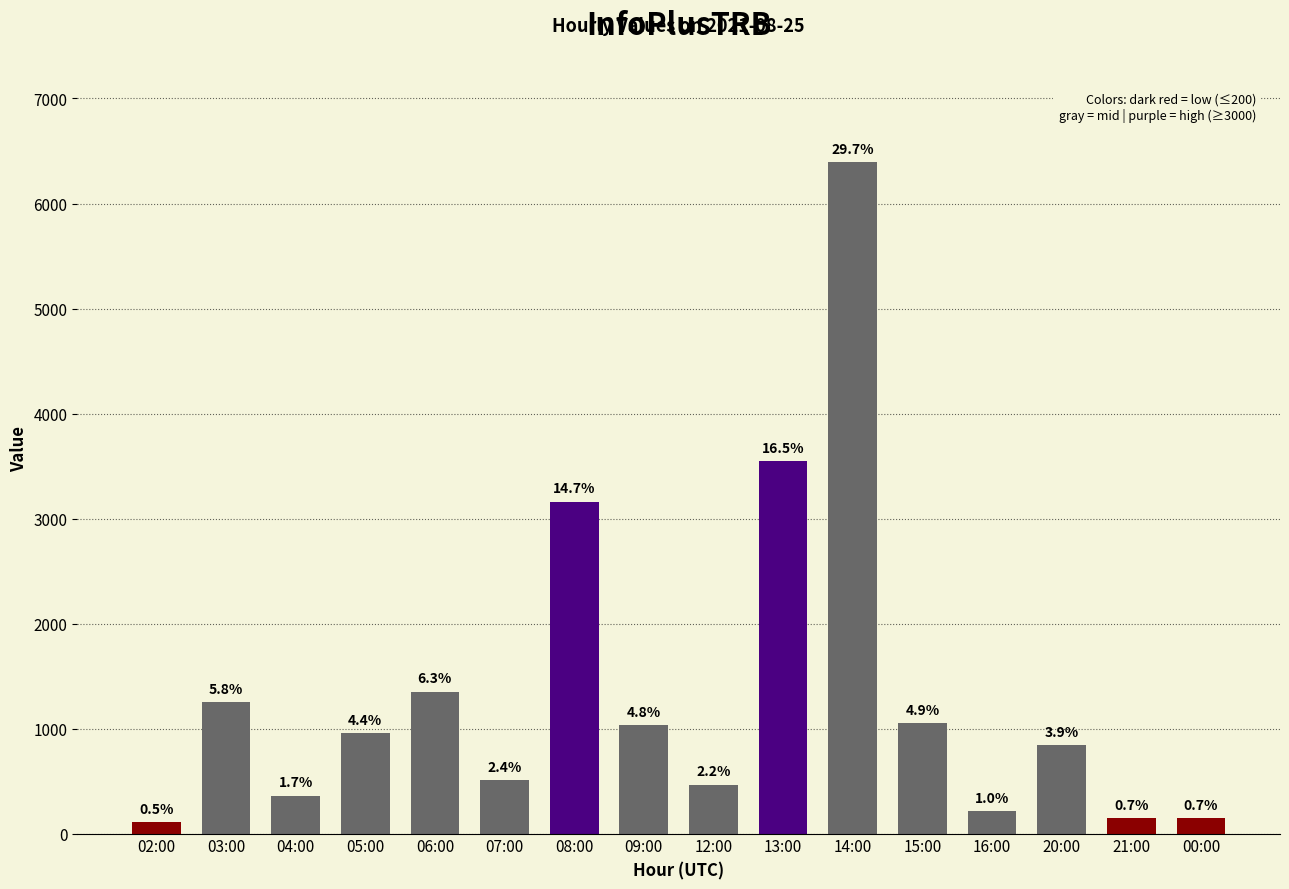

List the labels in order of value, smallest first.

02:00, 21:00, 00:00, 16:00, 04:00, 12:00, 07:00, 20:00, 05:00, 09:00, 15:00, 03:00, 06:00, 08:00, 13:00, 14:00